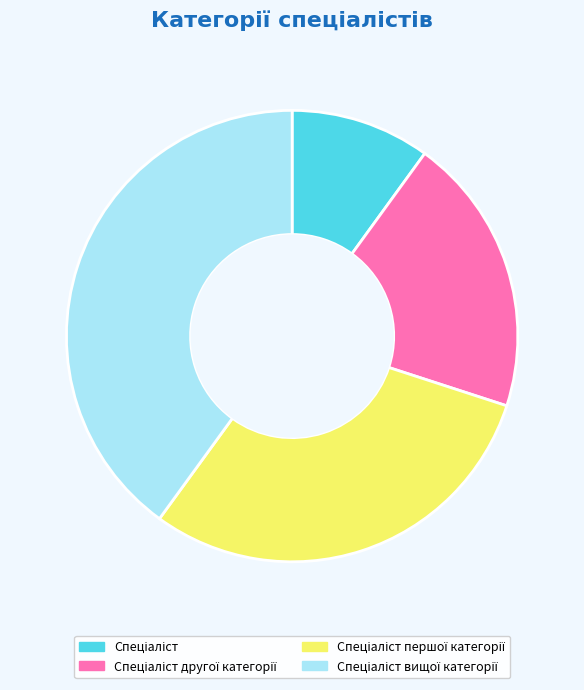

Is there a majority slice in this chart?

No